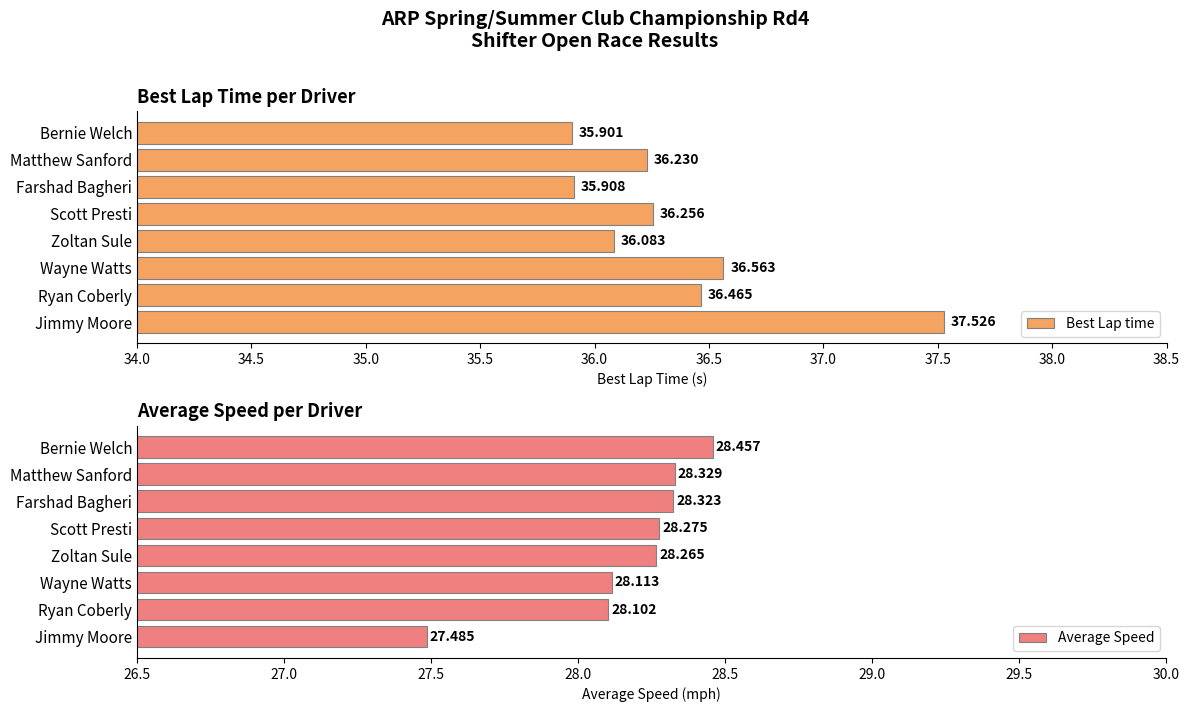

What is the highest value of the Best Lap time series?

37.5